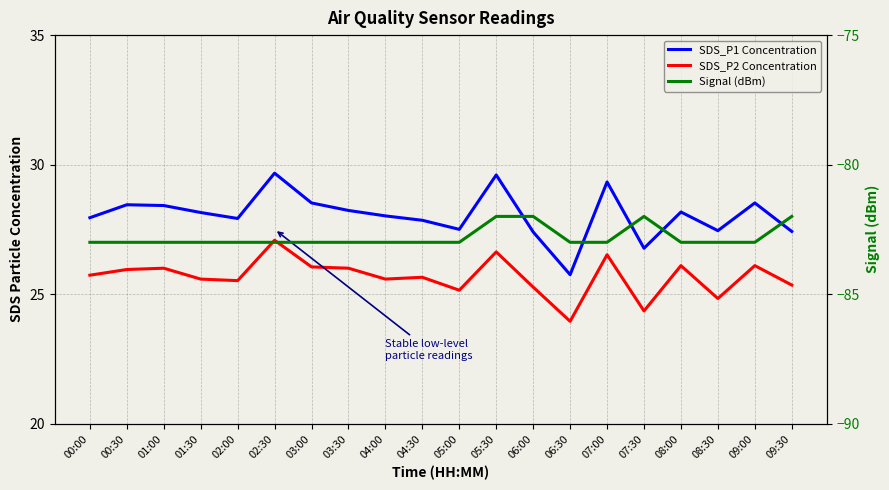

Which has a higher value, 05:00 or 06:30?

05:00